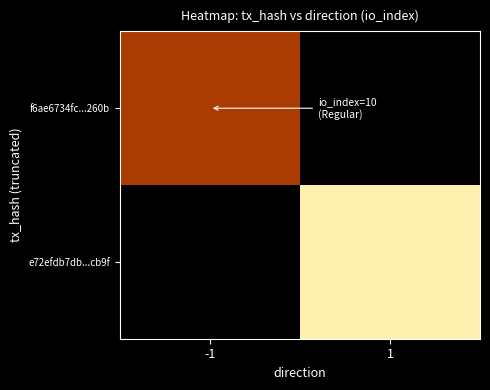

How many data points does each series have?

2